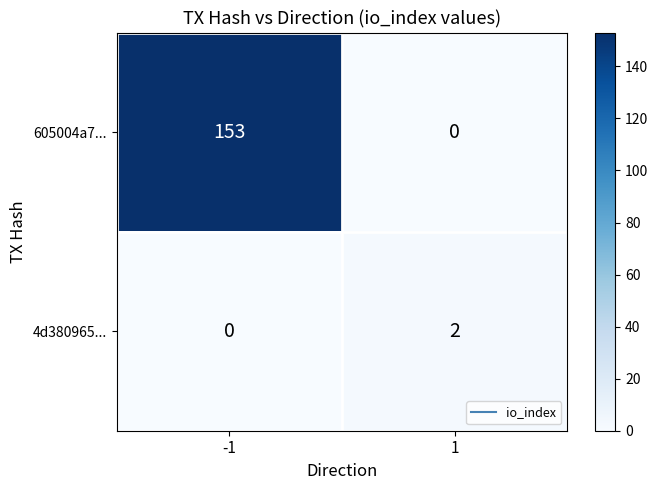

Which series has the largest total across all categories?

605004a7...